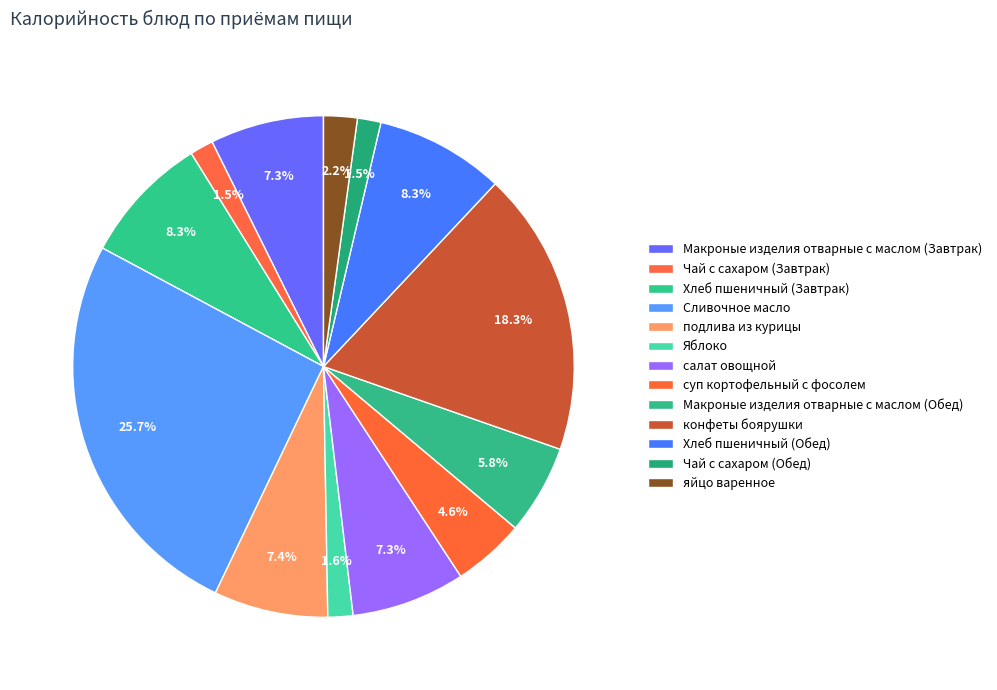

What is the total percentage of конфеты боярушки and Чай с сахаром (Обед)?

19.9%